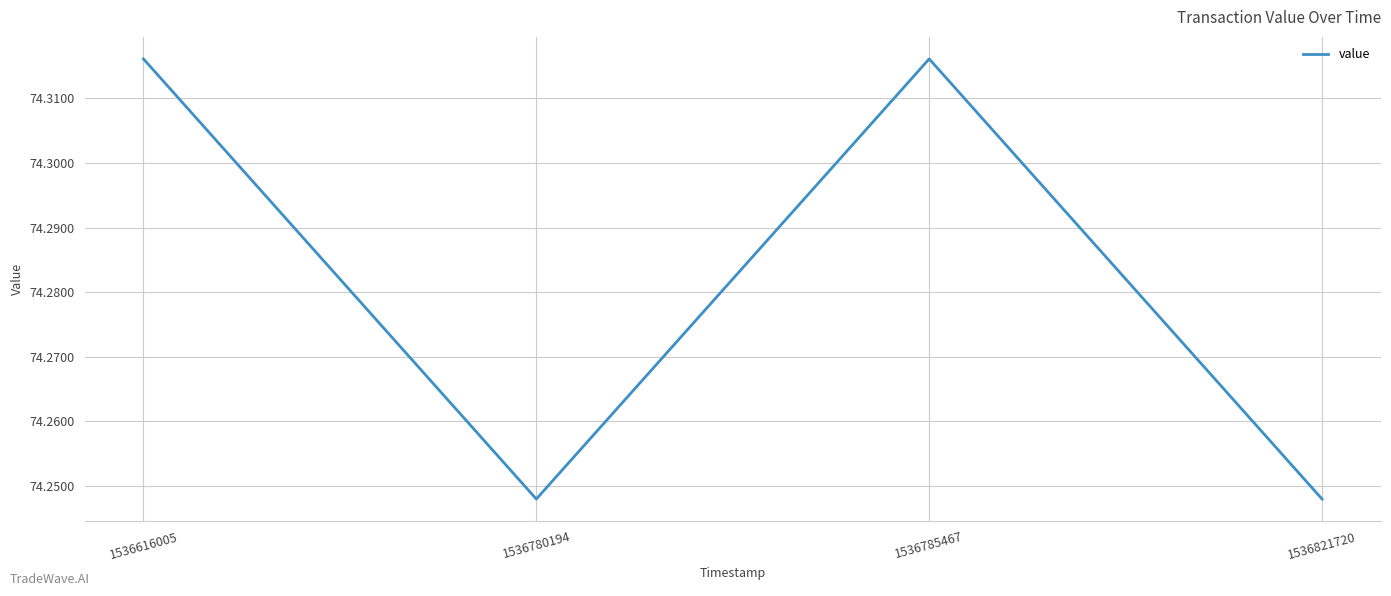

True or false: there are more than 2 points higher than both neighbors.

False